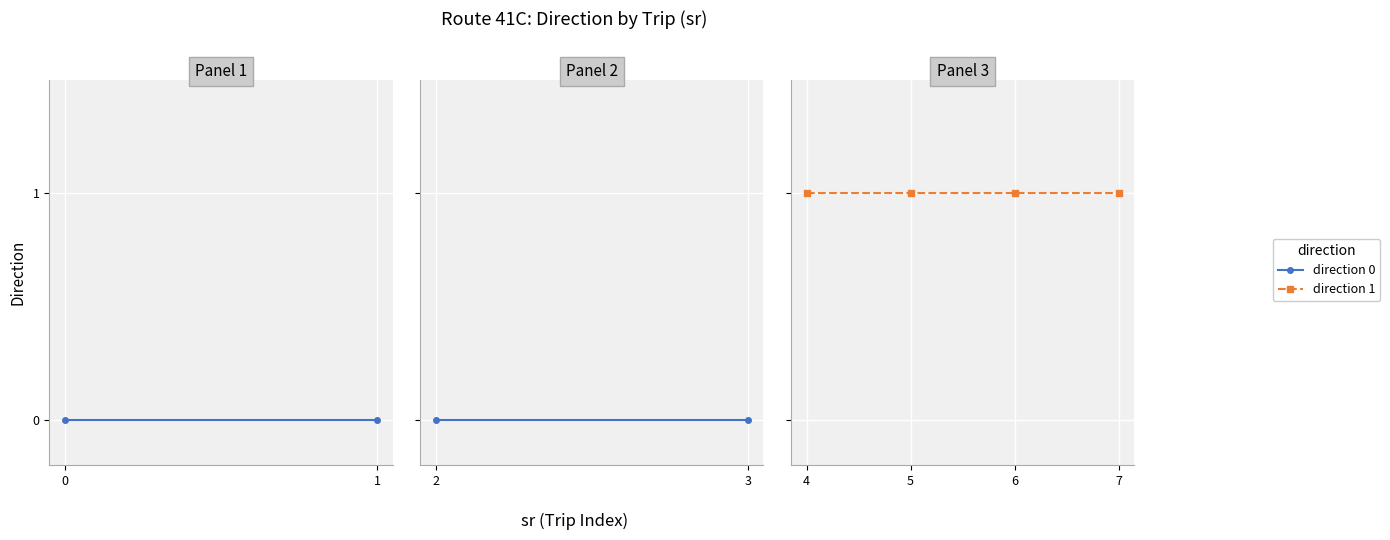

Which has a higher value, 6 or 4?

6